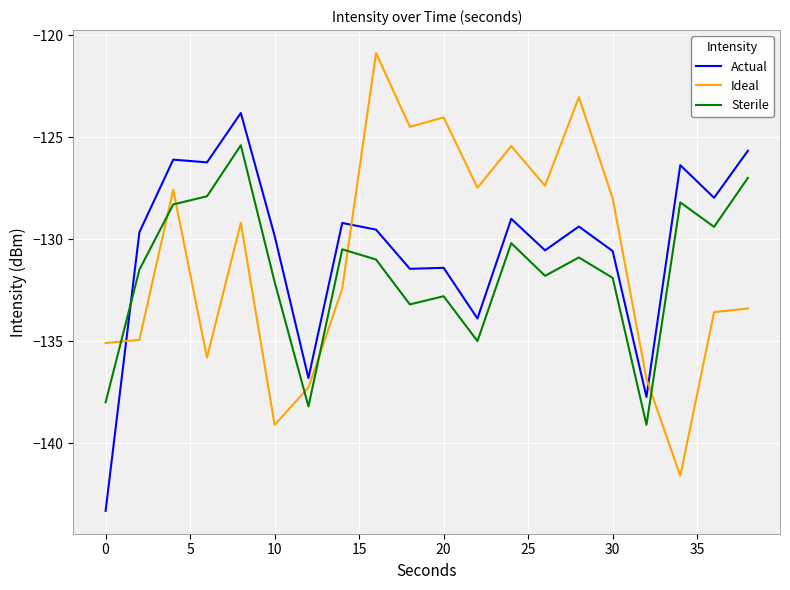

What is the difference between the maximum and minimum values in the Sterile series?

13.7